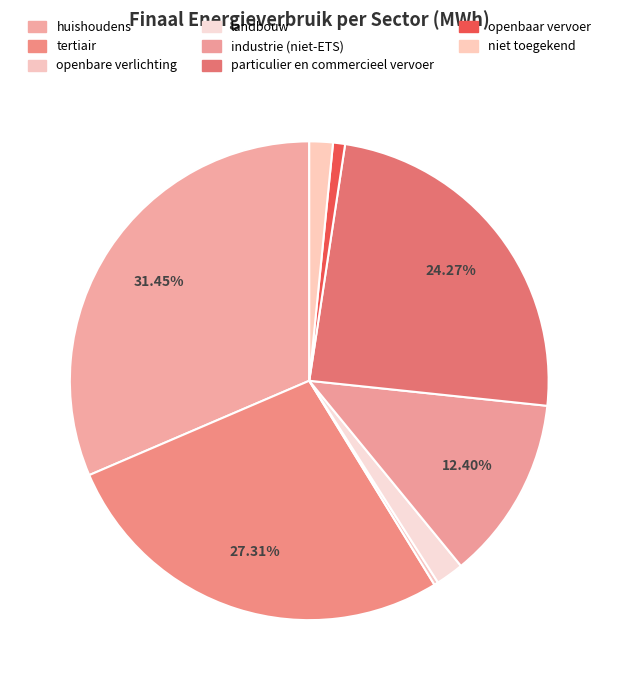

Count the number of slices in the pie.

8